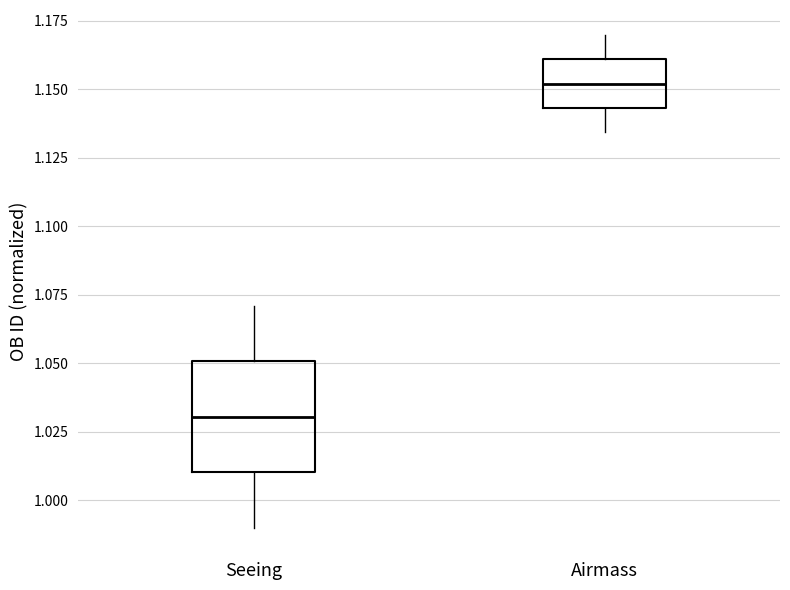

Which box's median line is the lowest?

Seeing